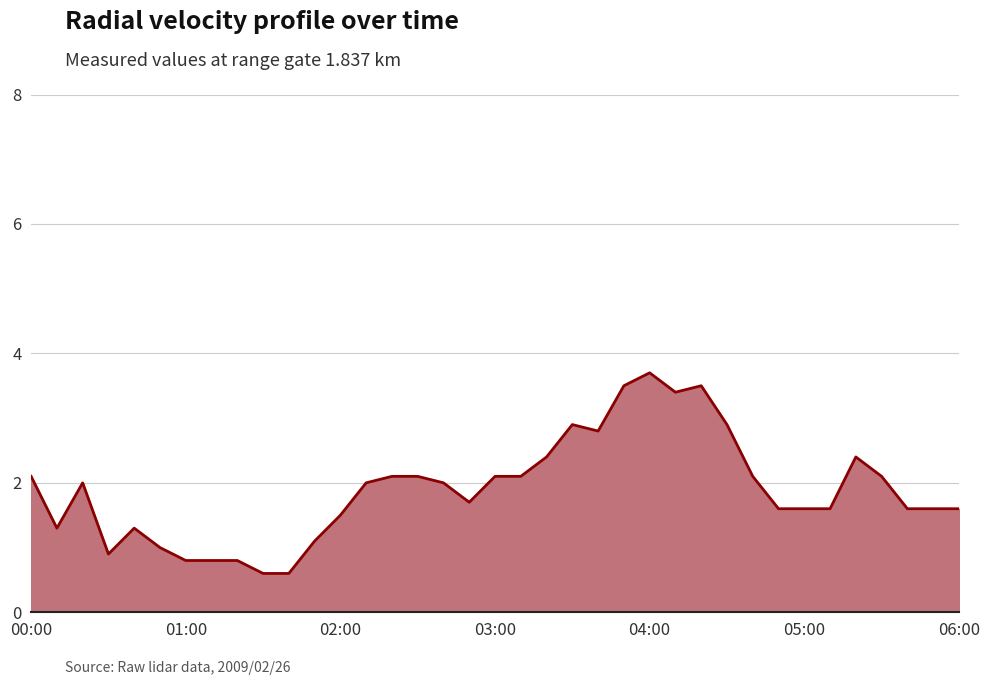

What is the greatest value displayed?

3.7